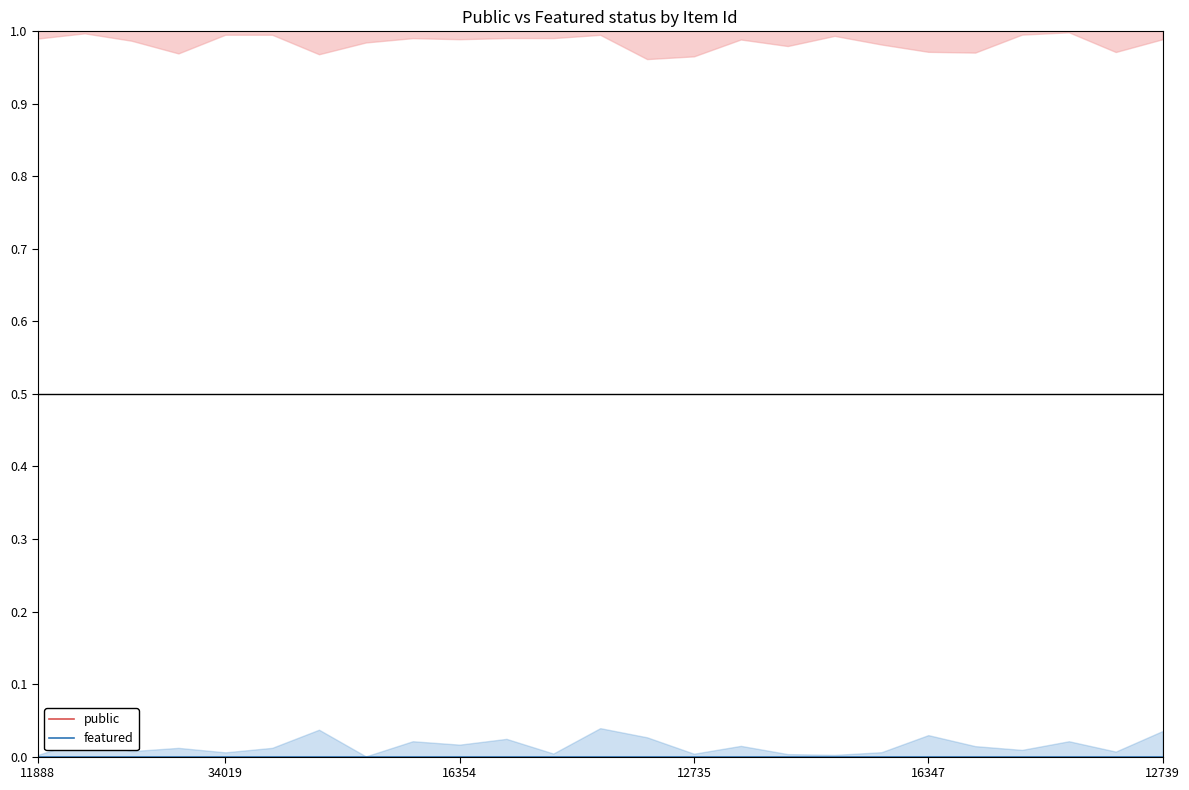

The featured series shows 0 at 12735. True or false?

True